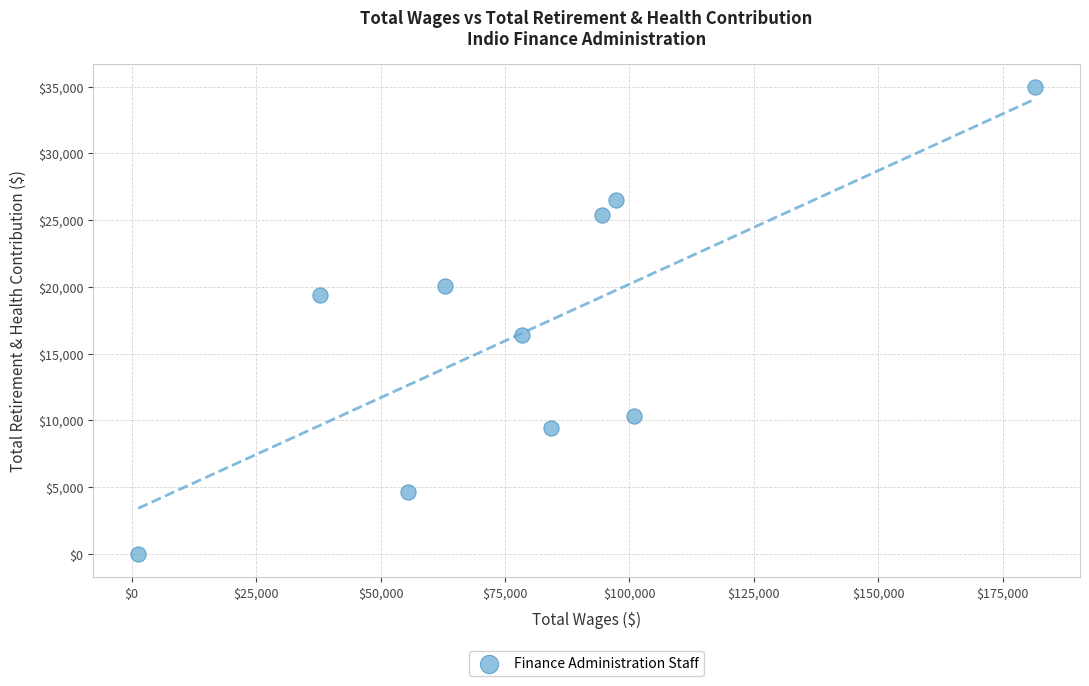

What Y value in the scatter plot is closest to 17488?

16387